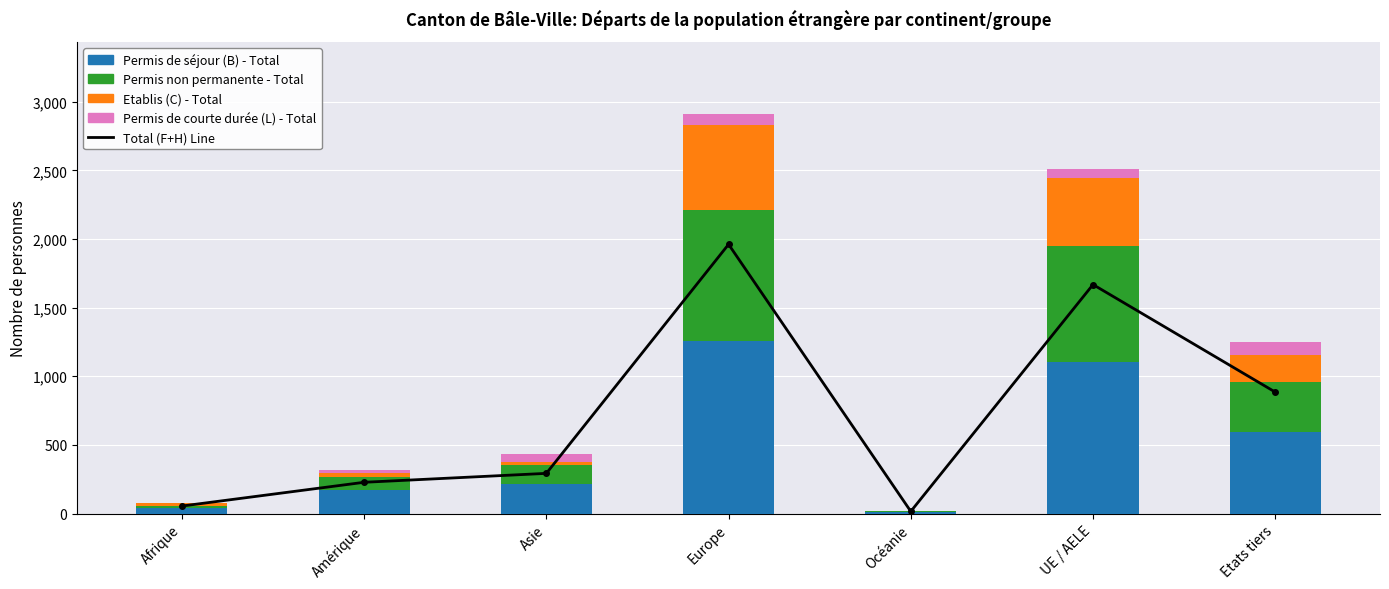

How many values in the Total (F+H) Line series exceed 293?

3